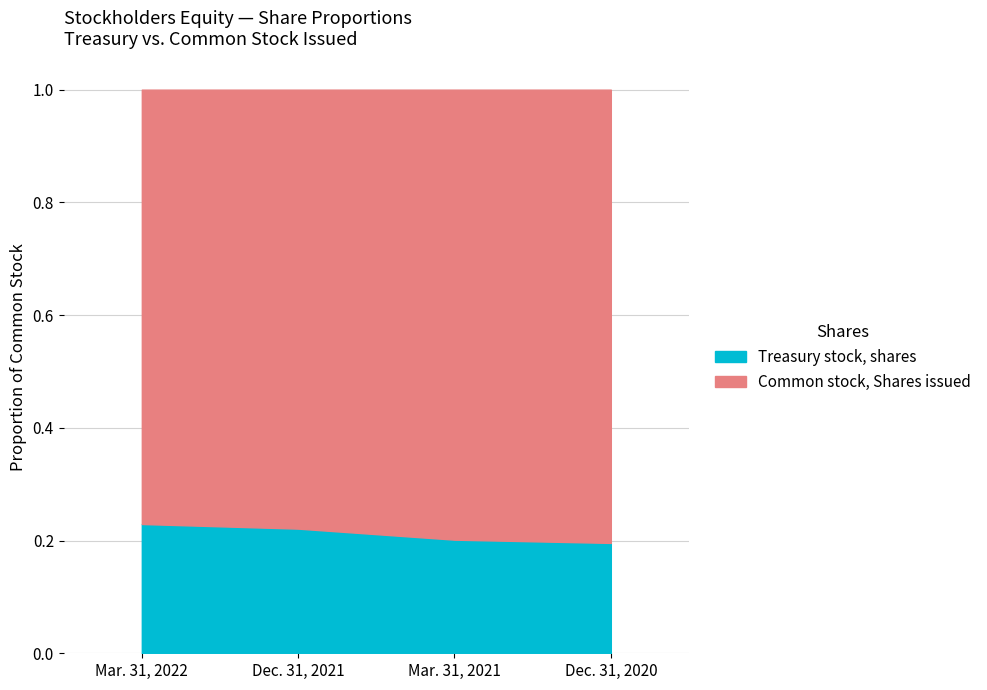

What is the label of the 2nd point from the left?

Dec. 31, 2021